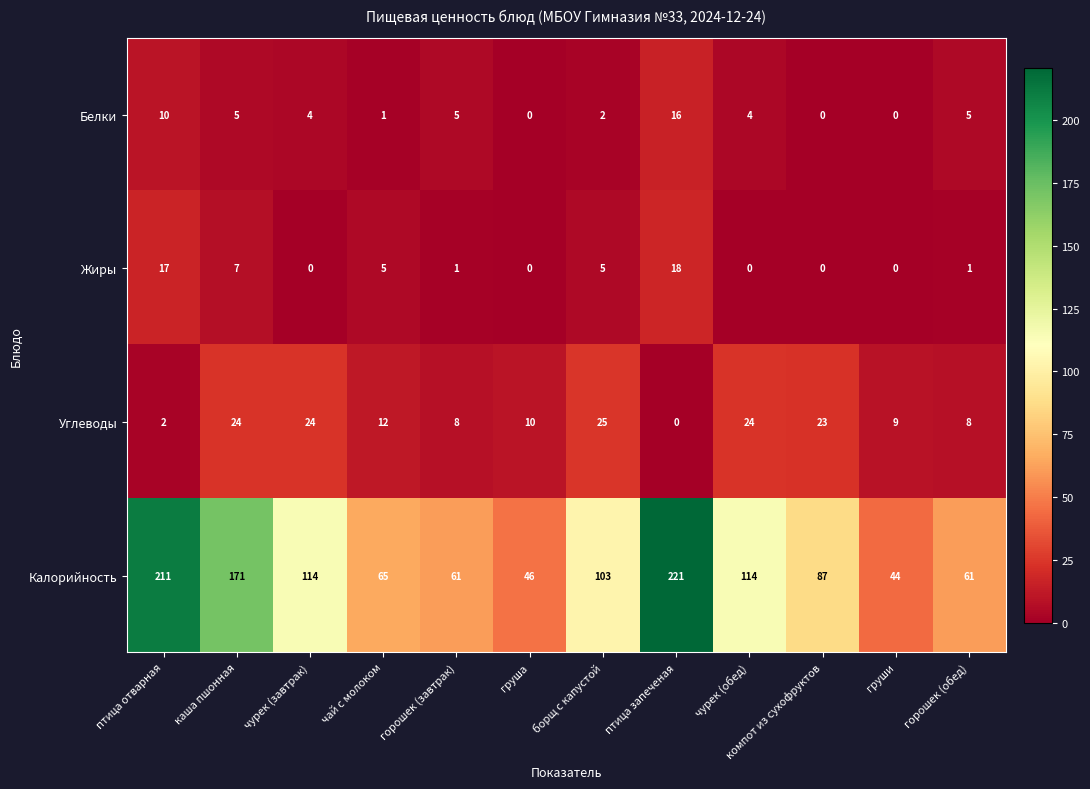

True or false: Углеводы has a value of 16 at птица запеченая.

False